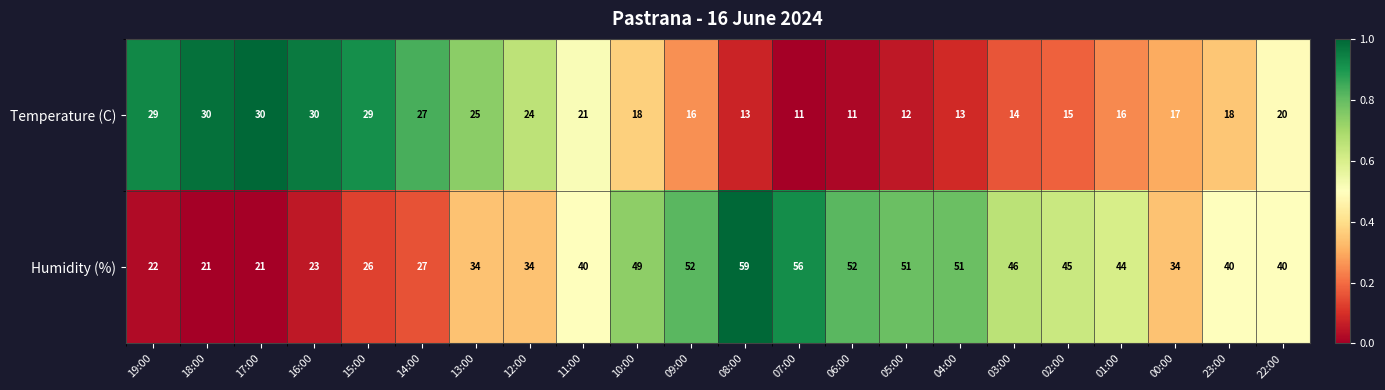

List the series in order of their overall mean, lowest first.

Temperature (C), Humidity (%)